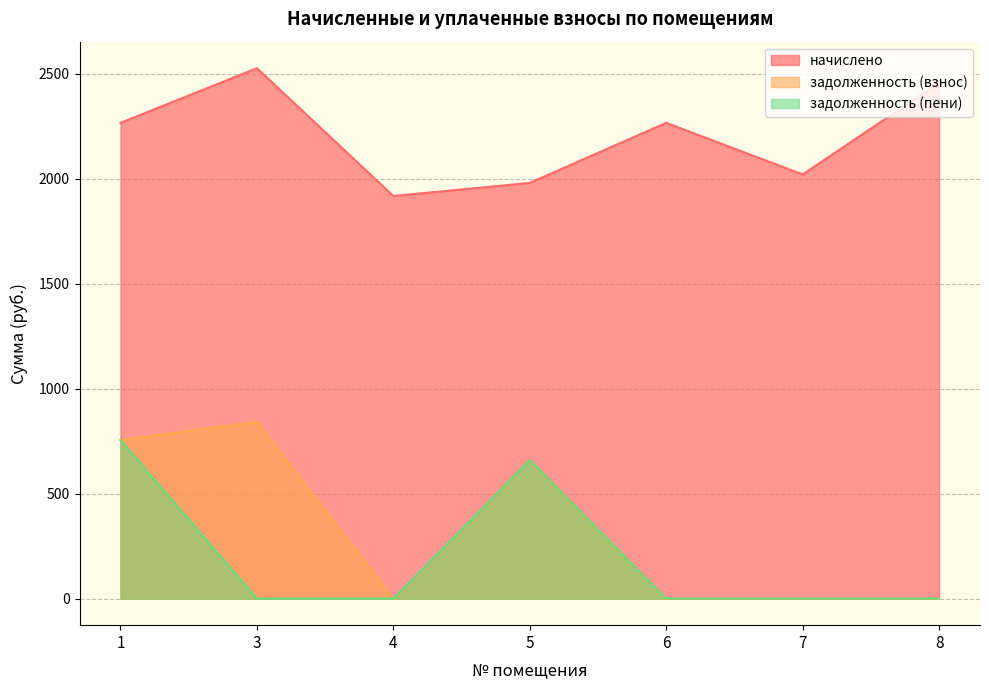

Where is начислено nearest to the value 2221?

1